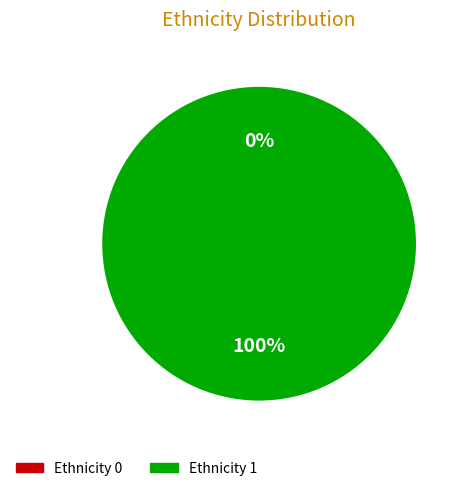

To the nearest percent, what is the combined percentage of 2 and 1?

100%